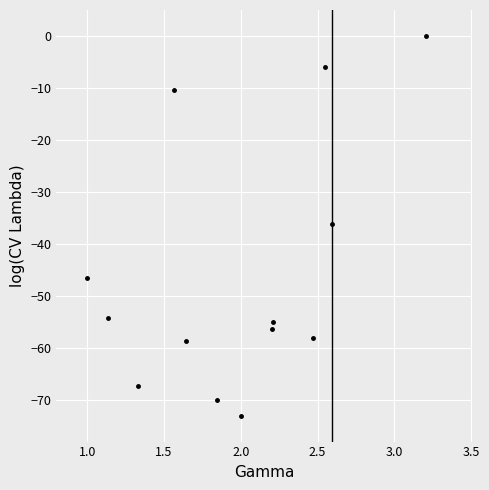

What is the difference between the maximum and minimum values?

73.0